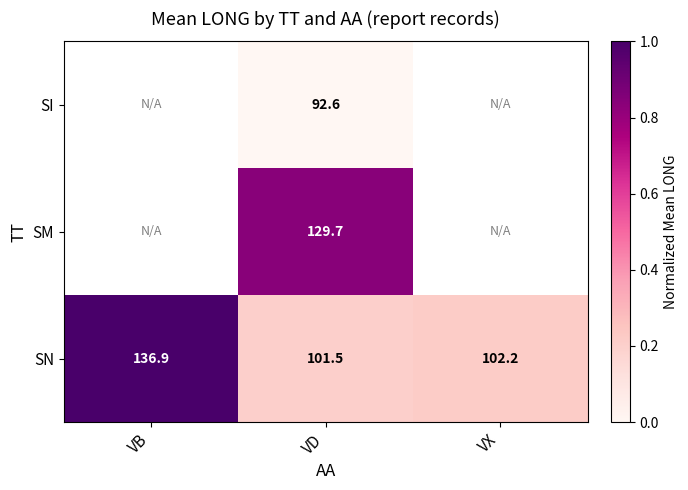

Is it true that SM equals 129.7 at VD?

True